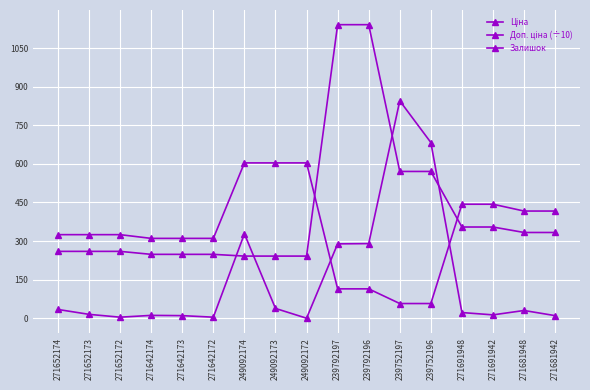

How many lines are shown in the chart?

3